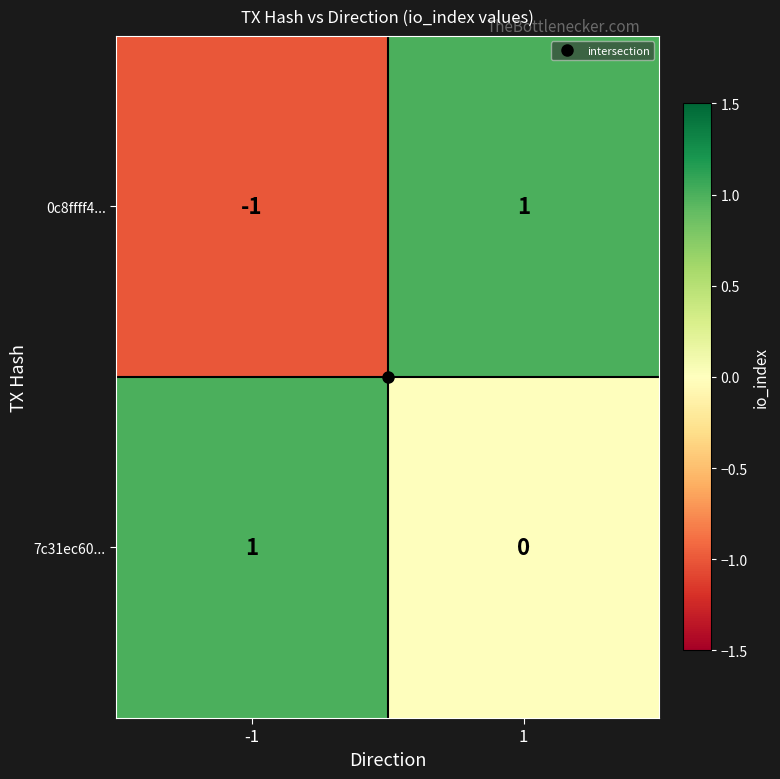

What is the greatest value displayed?

1